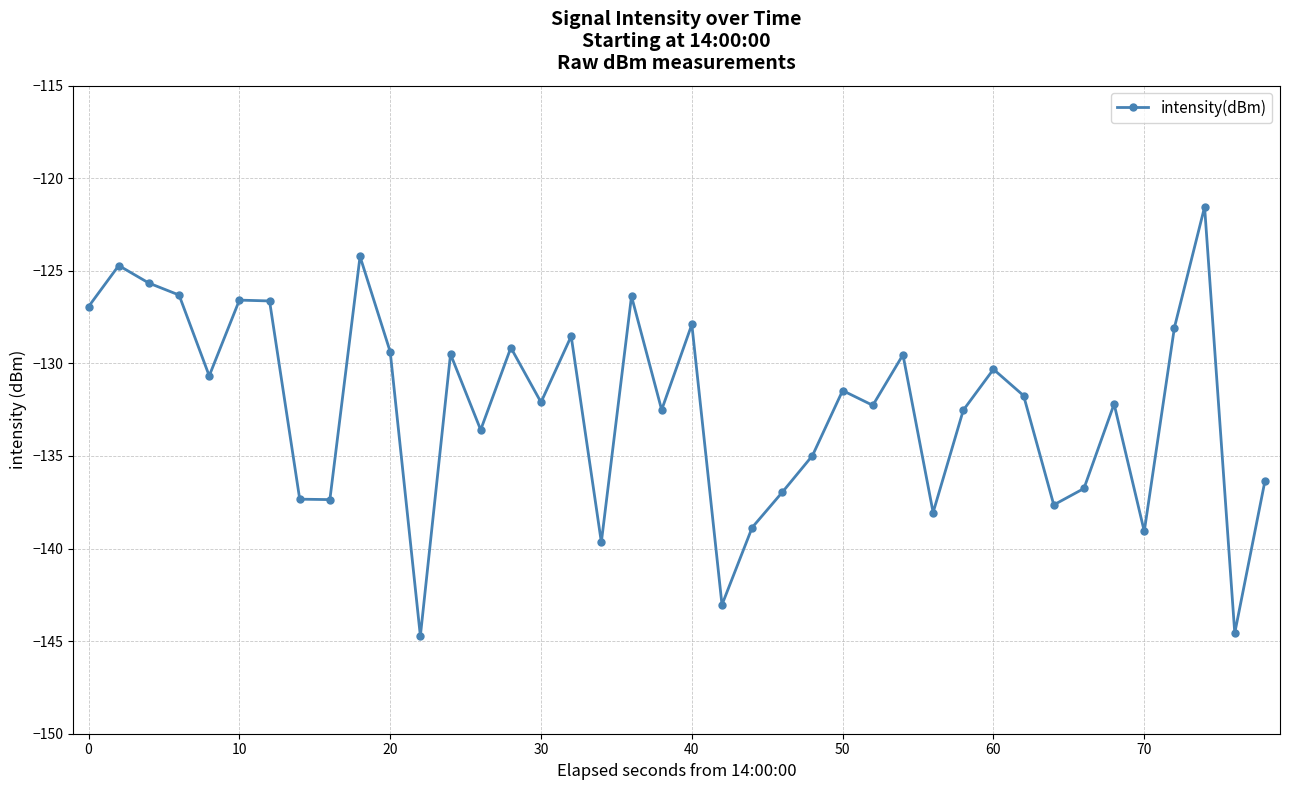

How many data points are above -131?

18